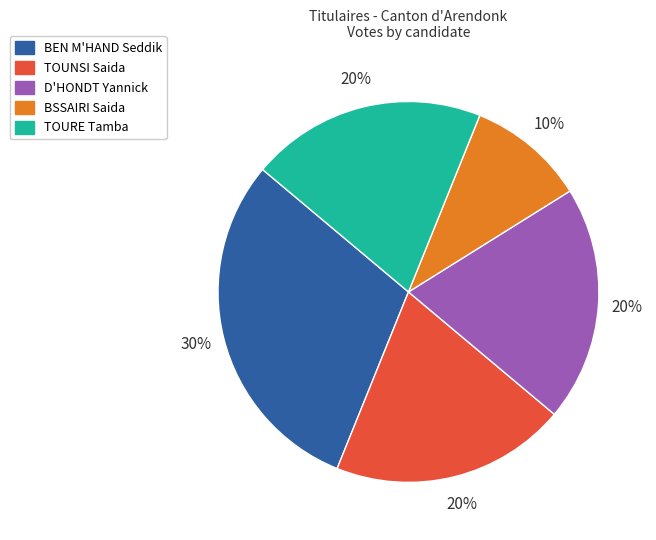

Count the number of slices in the pie.

5